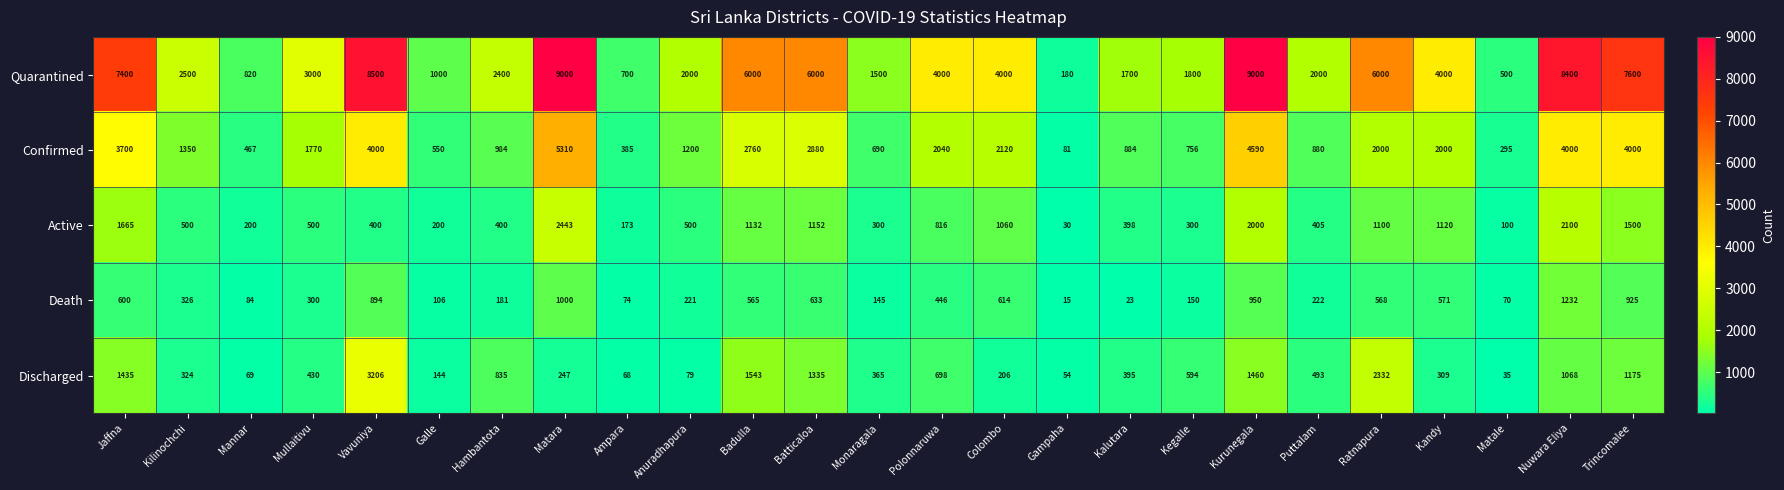

Which series has the widest spread of values?

Quarantined